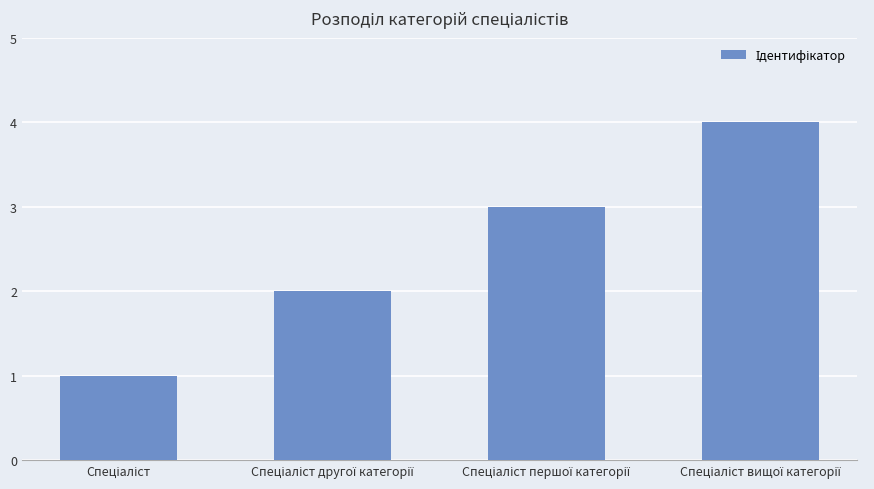

What is the difference between the maximum and minimum values?

3